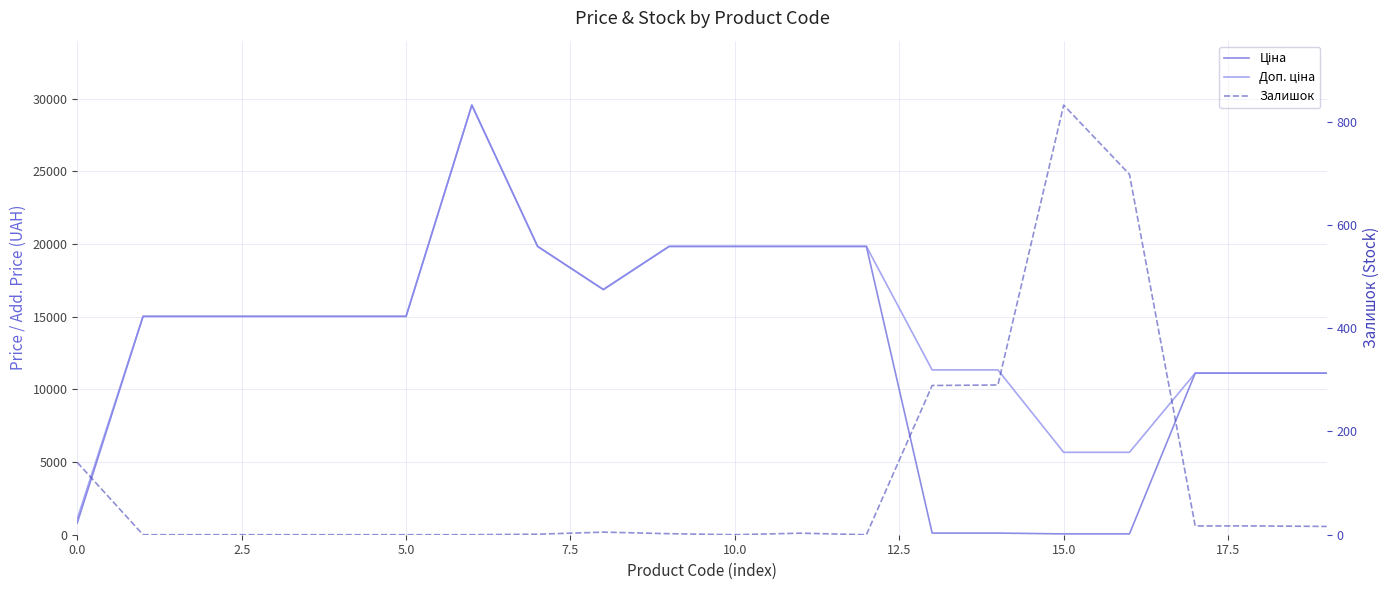

True or false: Ціна and Доп. ціна cross at least once.

False